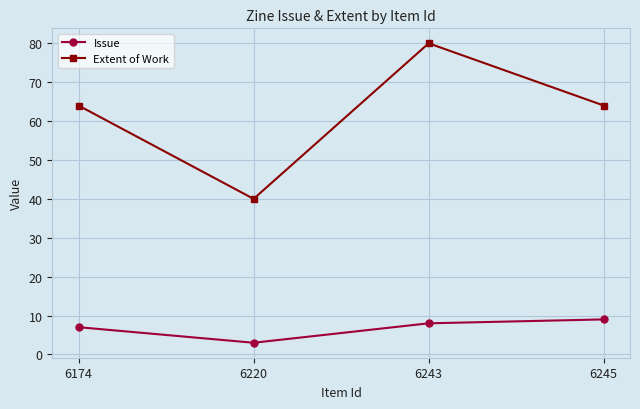

What are all the series names shown in the legend?

Issue, Extent of Work